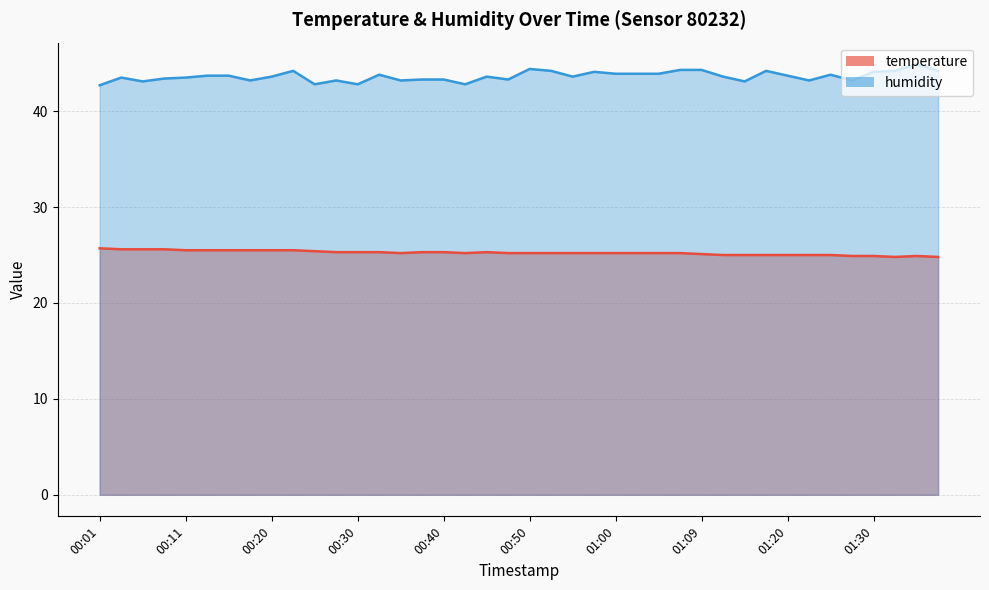

What is the label of the 4th point from the right?

01:30